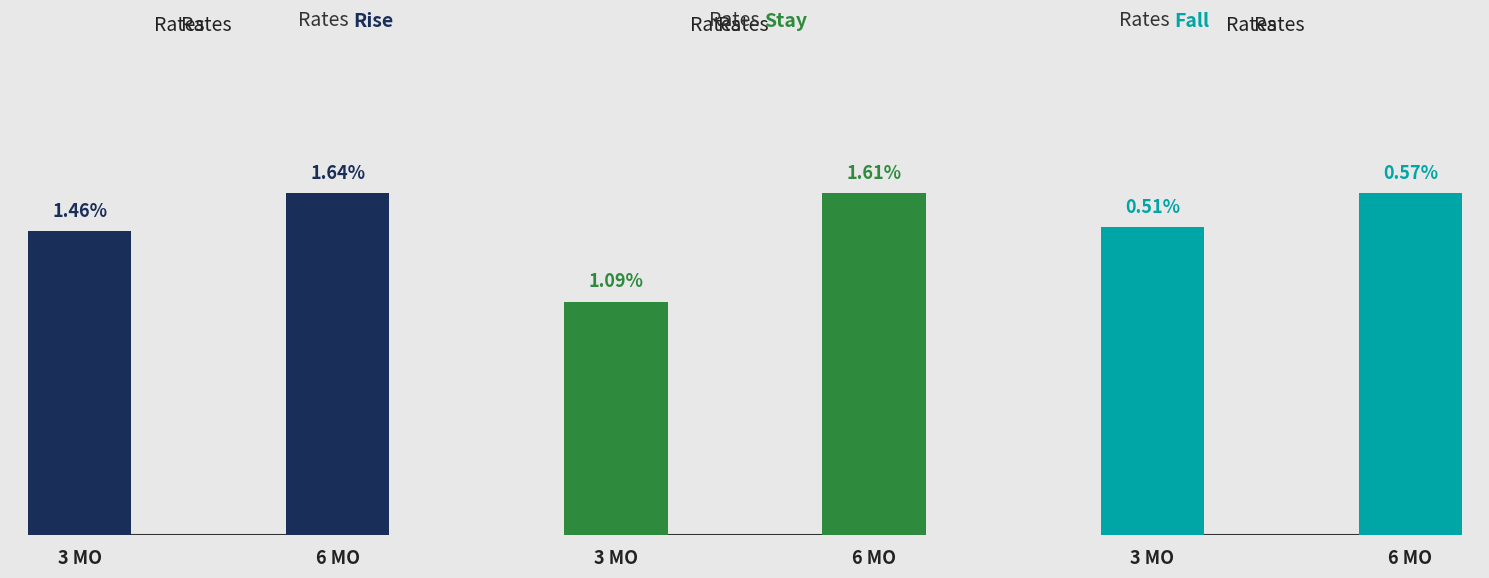

The FutureResources series shows 26400000 at 6 MO. True or false?

True